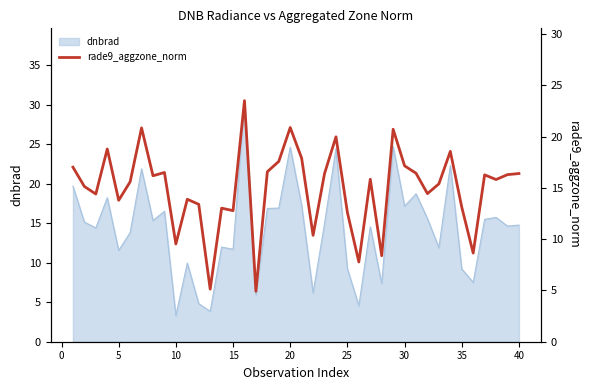

How many interior local peaks (higher than both neighbors) does the data have?

12